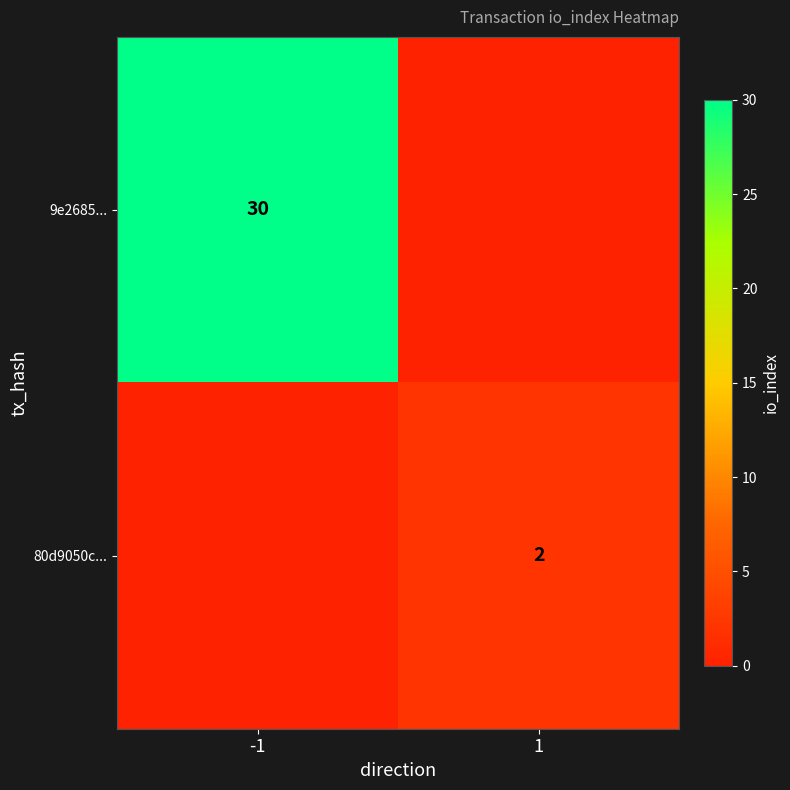

The 9e2685... series shows 30 at -1. True or false?

True